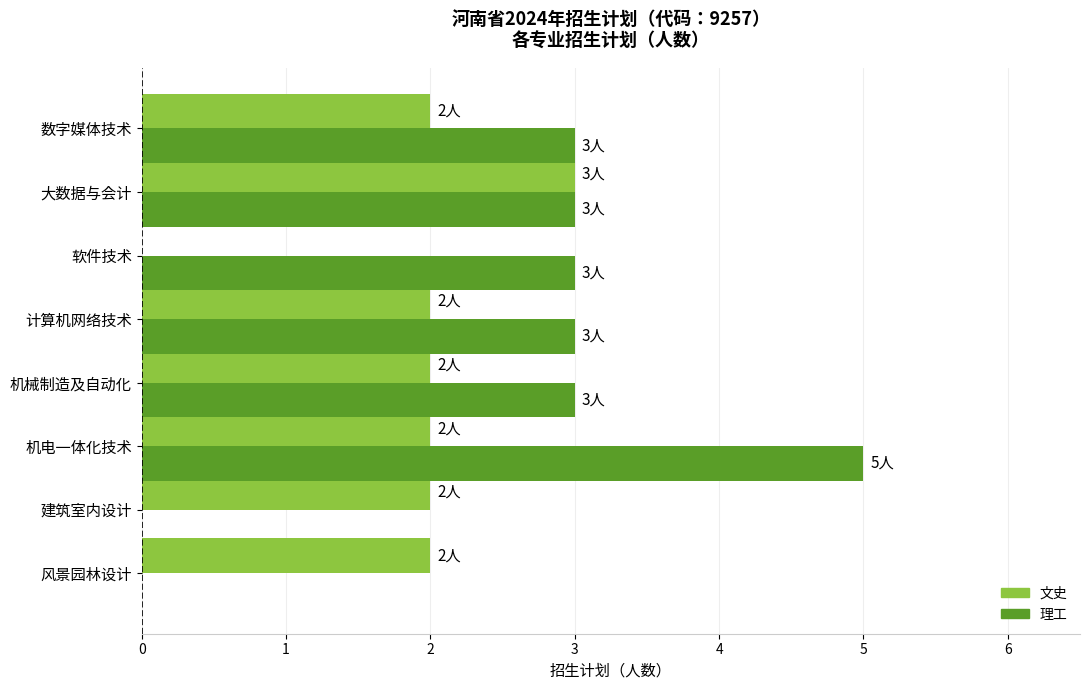

Which series has the largest total across all categories?

理工